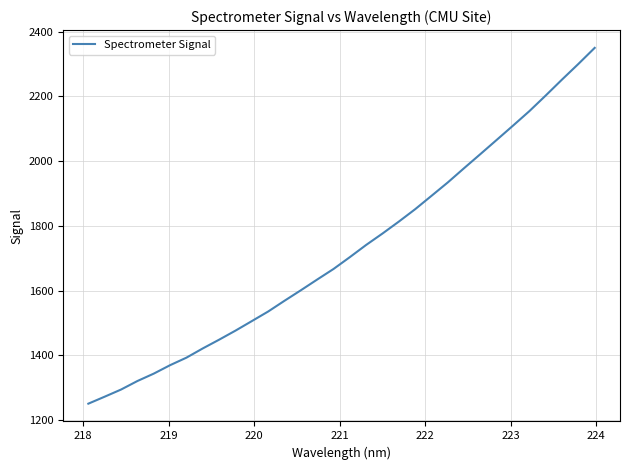

What is the maximum value shown in the chart?

2349.9